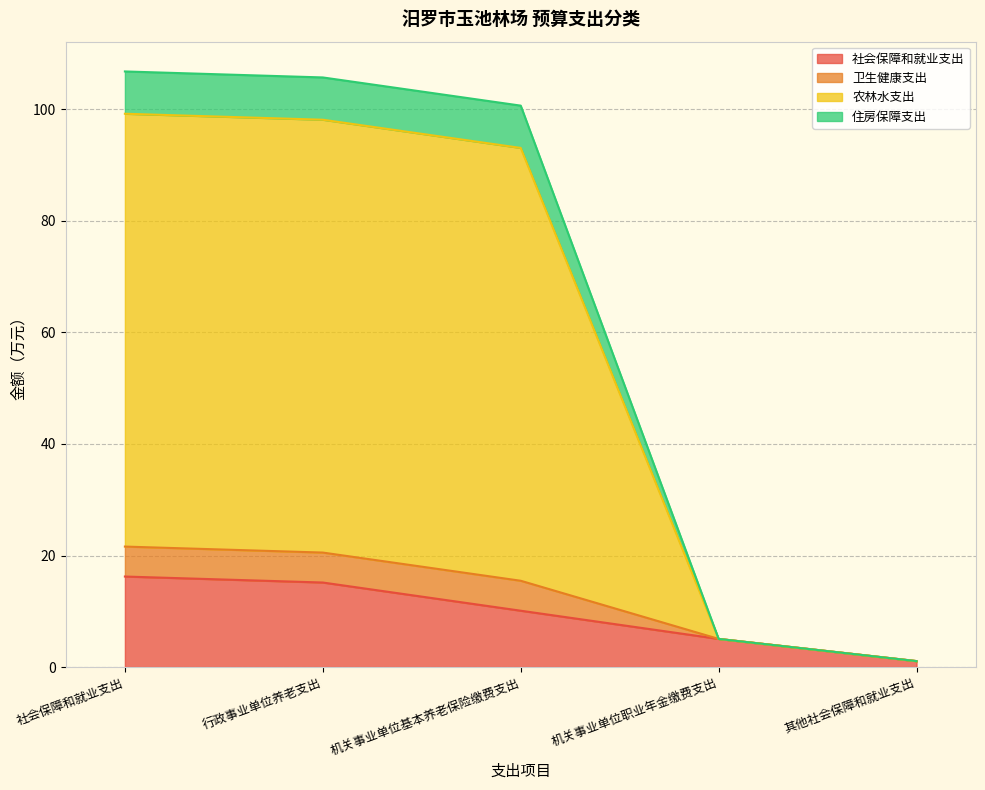

What position from the right is 机关事业单位基本养老保险缴费支出?

3